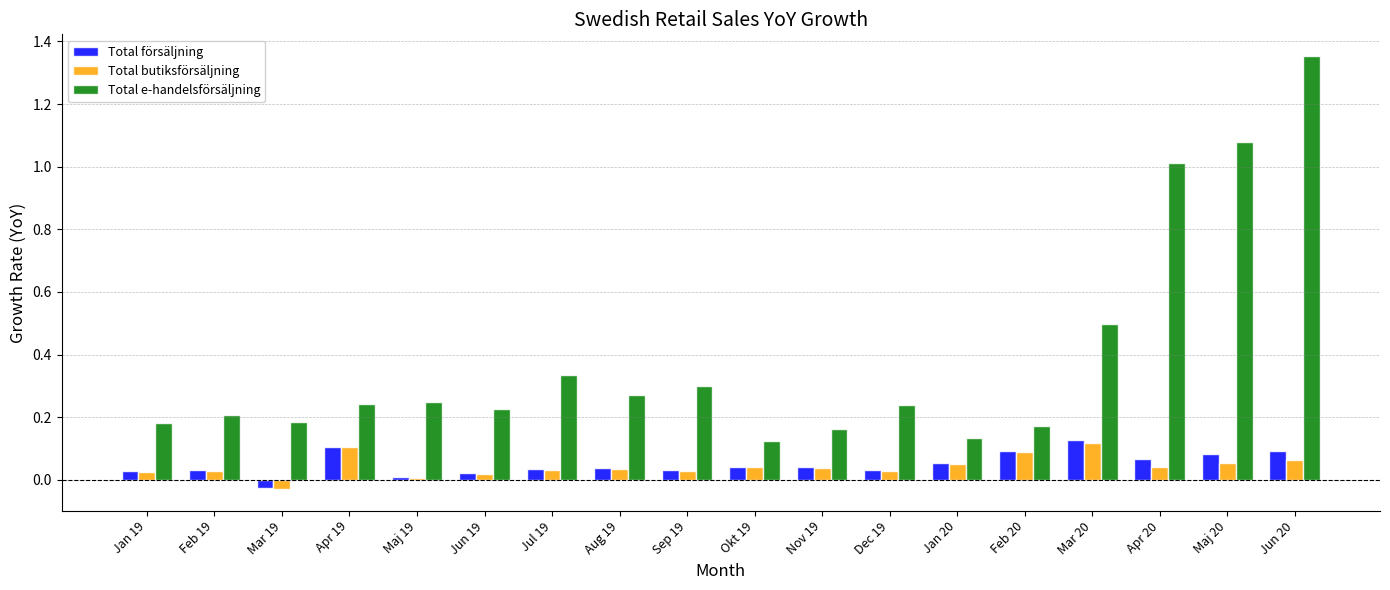

What is the difference between the maximum and minimum values in the Total e-handelsförsäljning series?

1.2